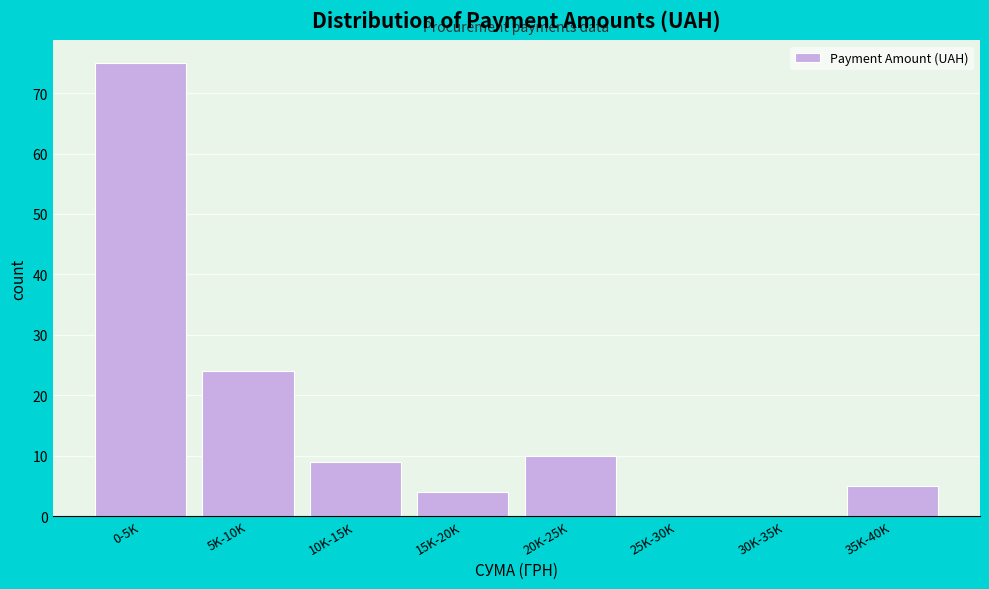

Reading left to right, list all the values displayed in this chart.

0-5K=75	5K-10K=24	10K-15K=9	15K-20K=4	20K-25K=10	25K-30K=0	30K-35K=0	35K-40K=5